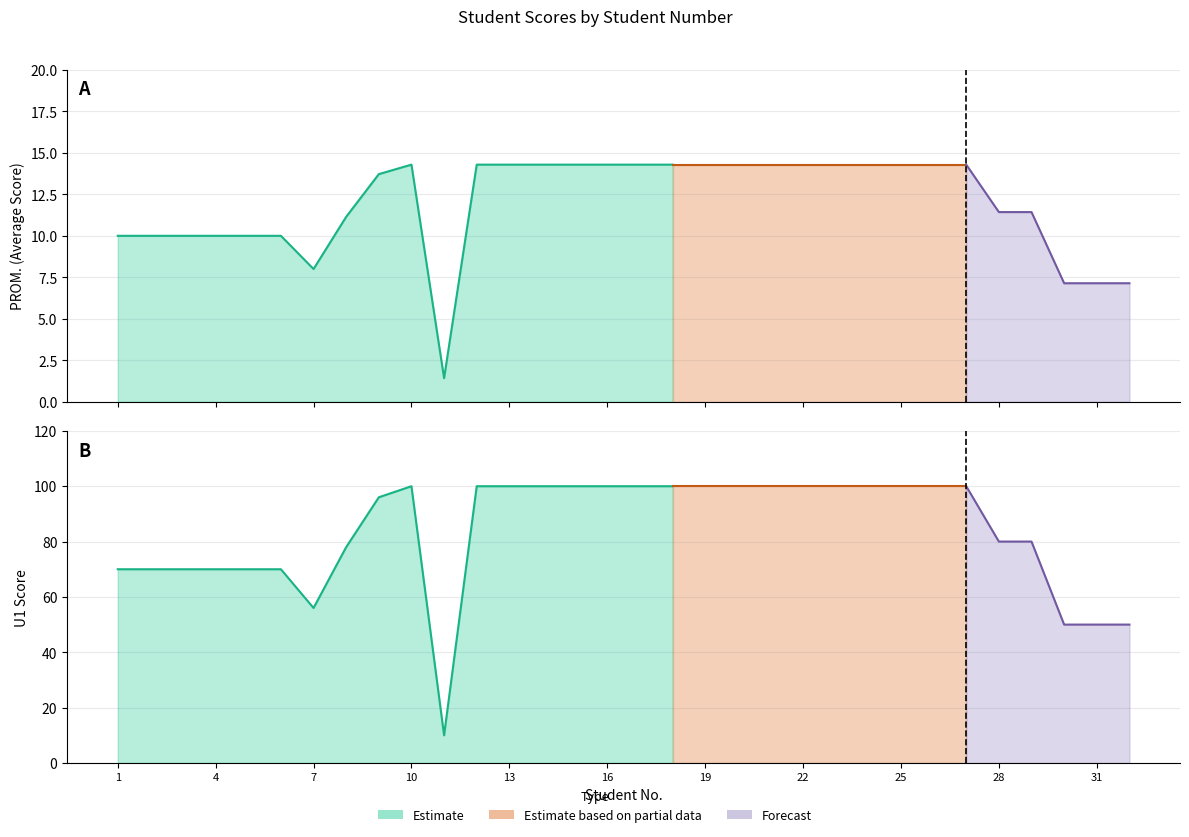

List the labels in order of PROM. (col_16) value, smallest first.

11, 30, 31, 32, 7, 1, 2, 3, 4, 5, 6, 8, 28, 29, 9, 10, 12, 13, 14, 15, 16, 17, 18, 19, 20, 21, 22, 23, 24, 25, 26, 27